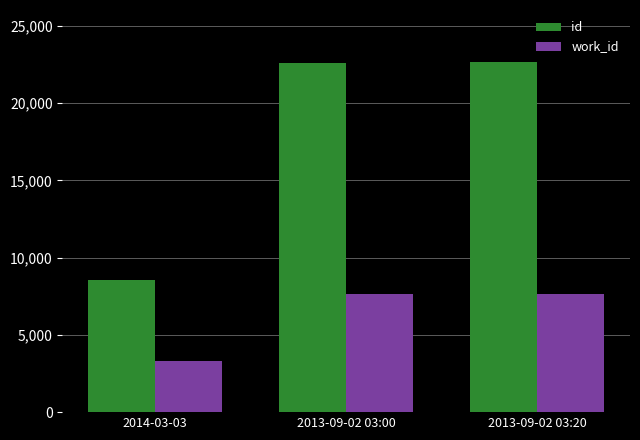

List the series in order of their peak value, highest first.

id, work_id